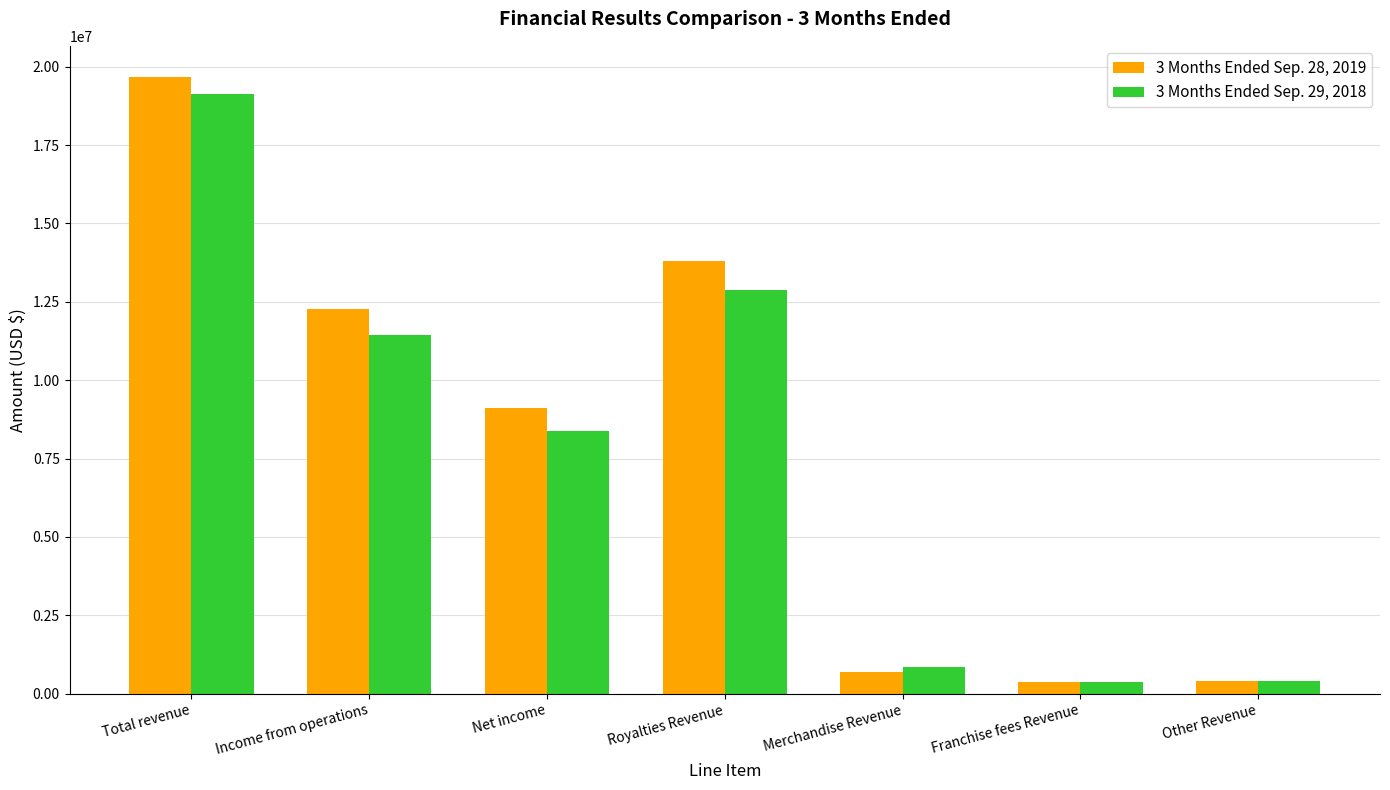

The 3 Months Ended Sep. 28, 2019 series shows 414700 at Other Revenue. True or false?

True